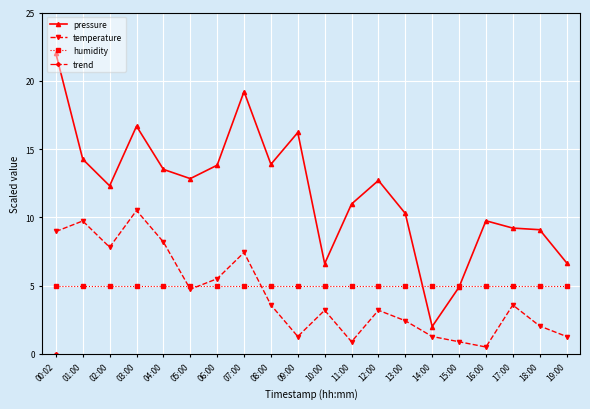

The value of humidity at 05:00 is 6.8. True or false?

False